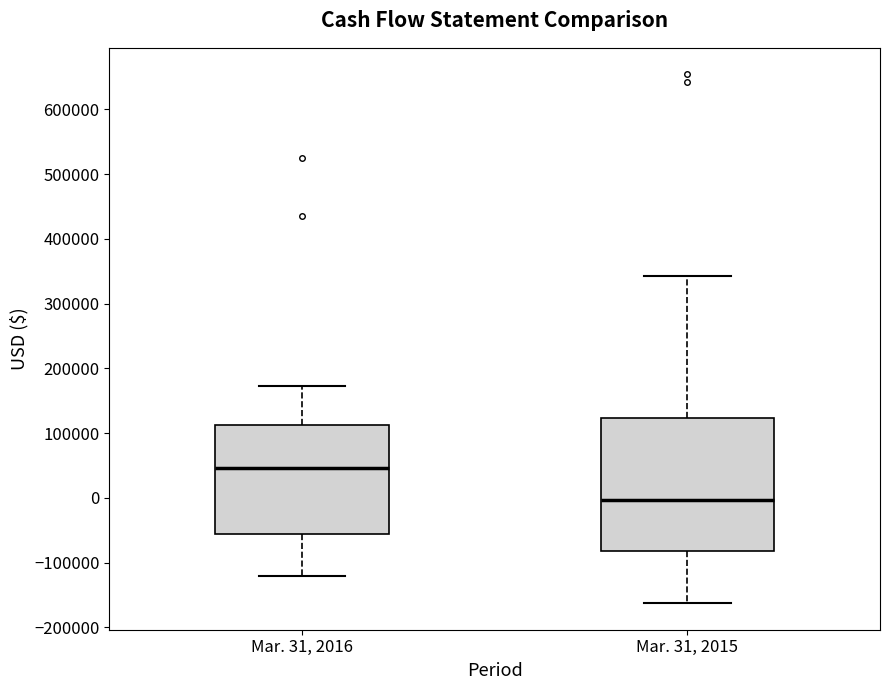

Comparing the boxes themselves (not the whiskers), which one is the tallest?

Mar. 31, 2015